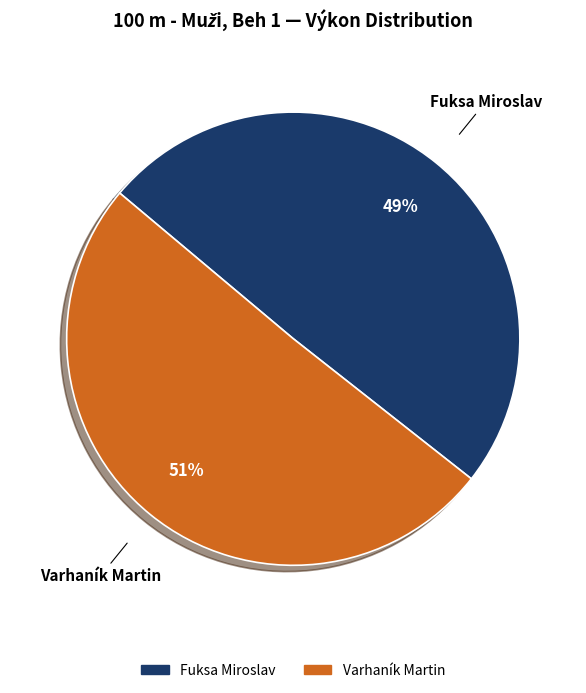

To the nearest percent, what is the average slice percentage?

50%